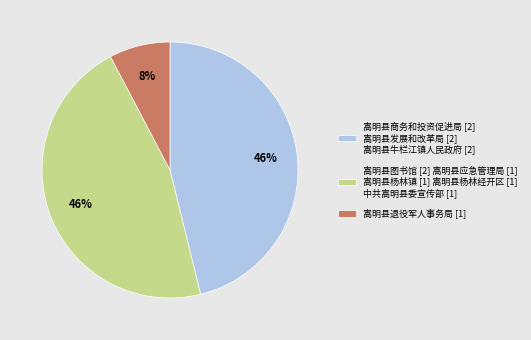

To the nearest percent, what is the difference between the largest and smallest slice percentages?

38%